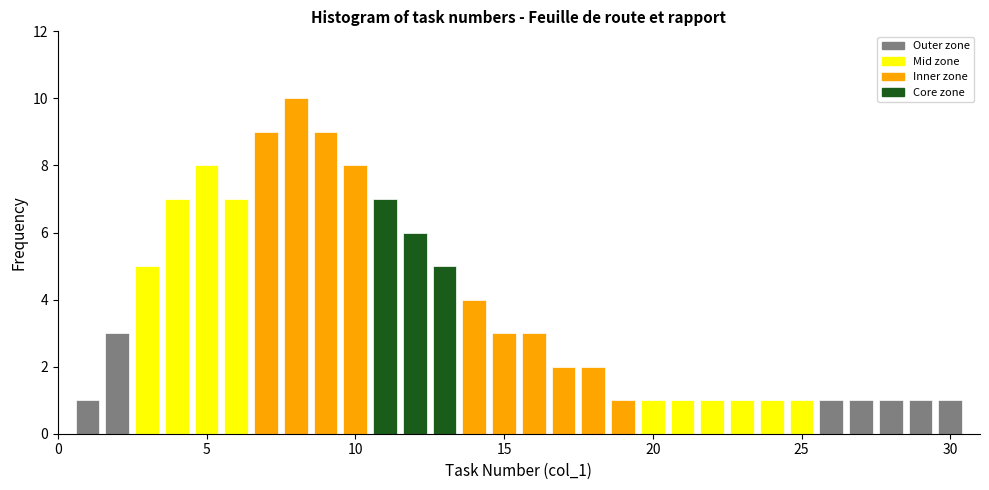

Around what value on the x-axis is the tallest bar? Give the approximate position of its centre, as read against the axis.

8.0